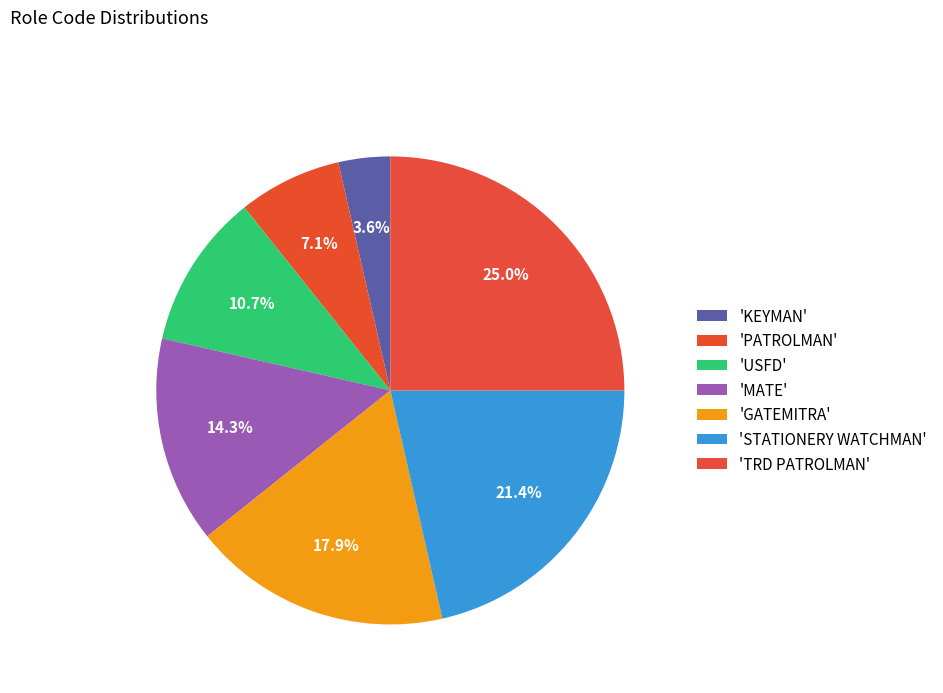

How many slices are in this pie chart?

7